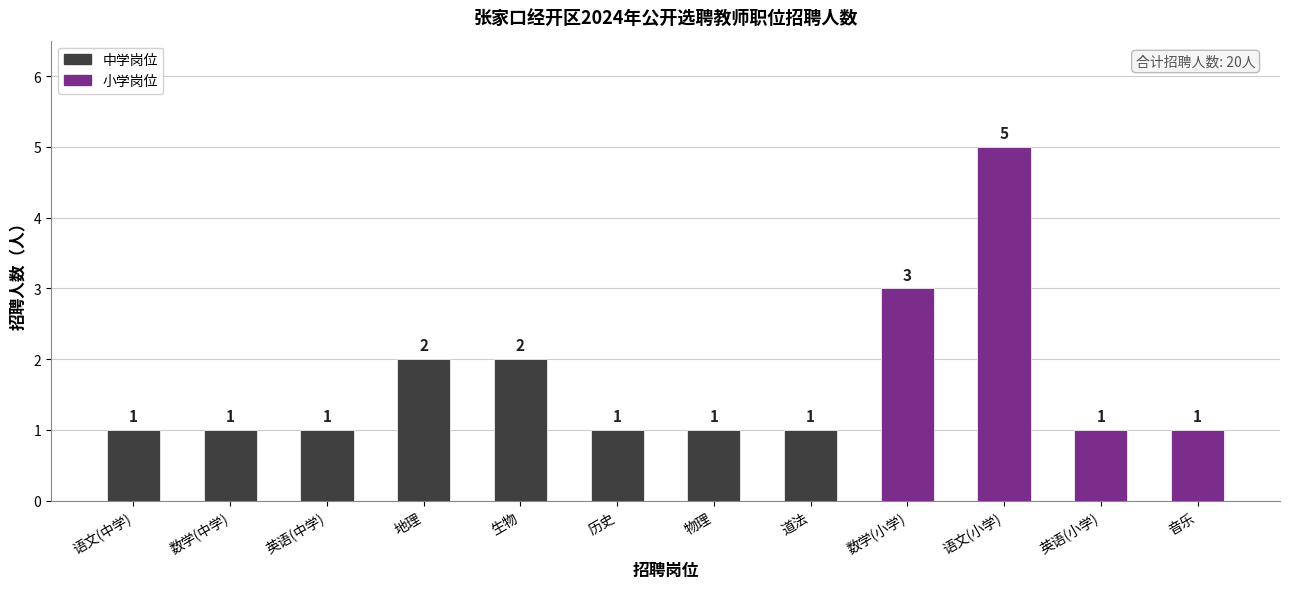

What is the difference between the second highest and minimum values?

2